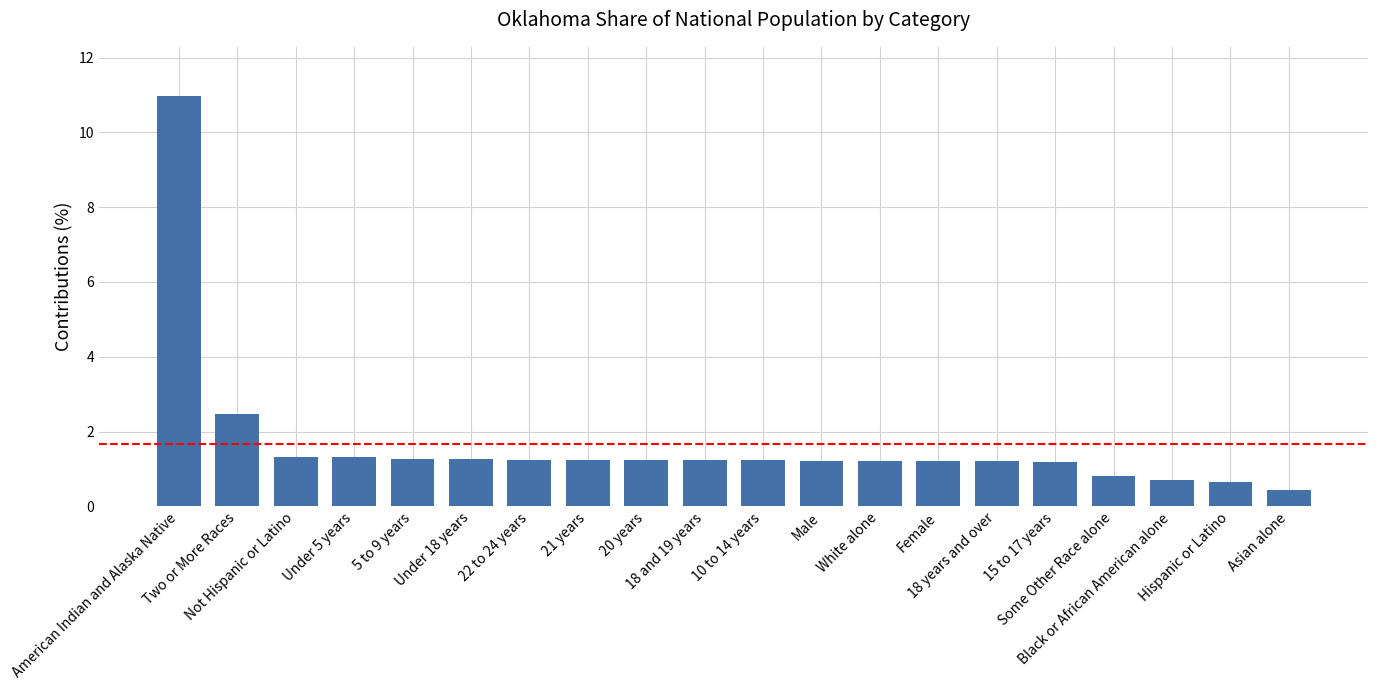

Where is the data nearest to the value 5?

Two or More Races